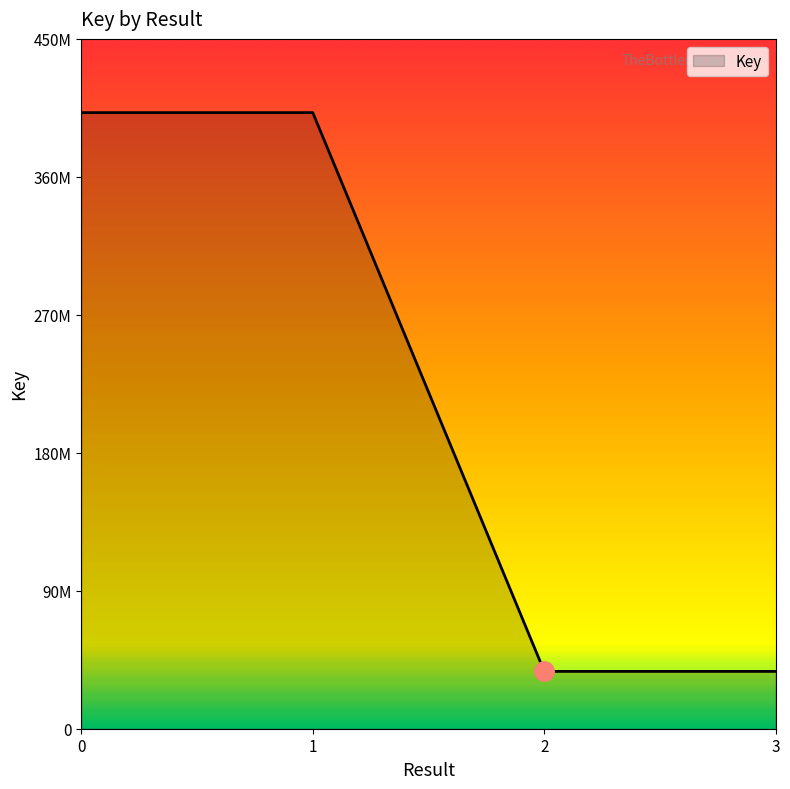

Does the chart display data point markers on the line(s)?

No